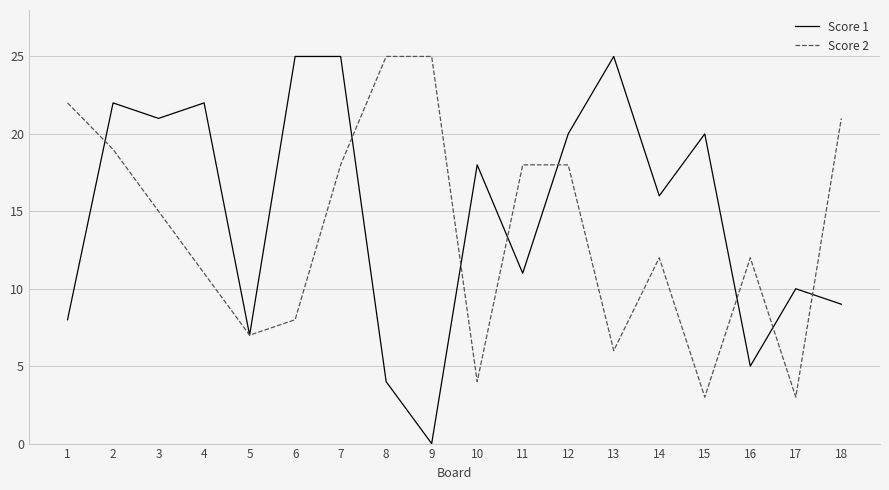

At which label is Score 2 closest to 14?

3